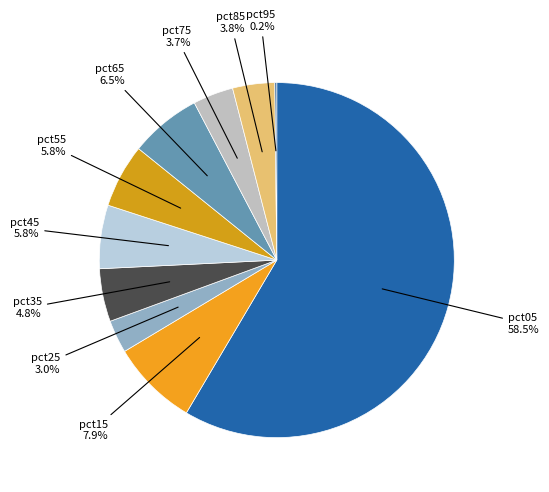

What percentage is NOT represented by pct55?

94.2%